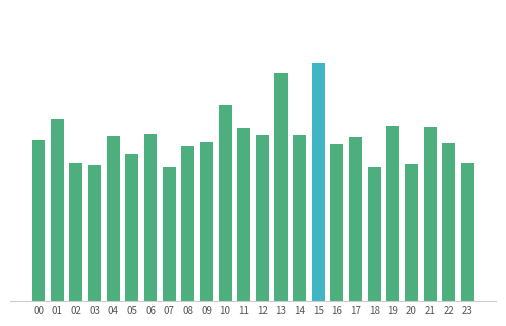

Which has a higher value, 16 or 09?

09